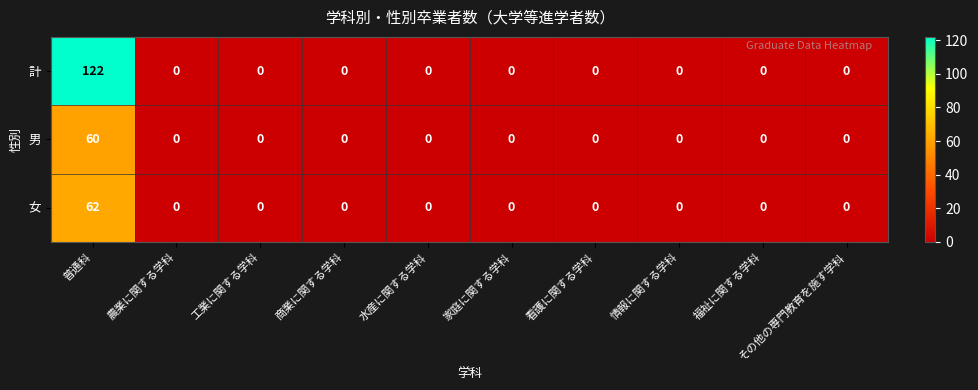

At which category is the sum across all series the highest?

普通科